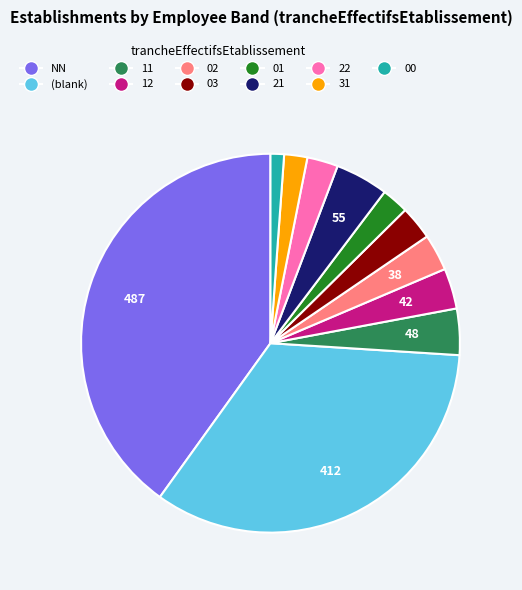

What is the ratio of the value at 11 to the value at 03?

1.4